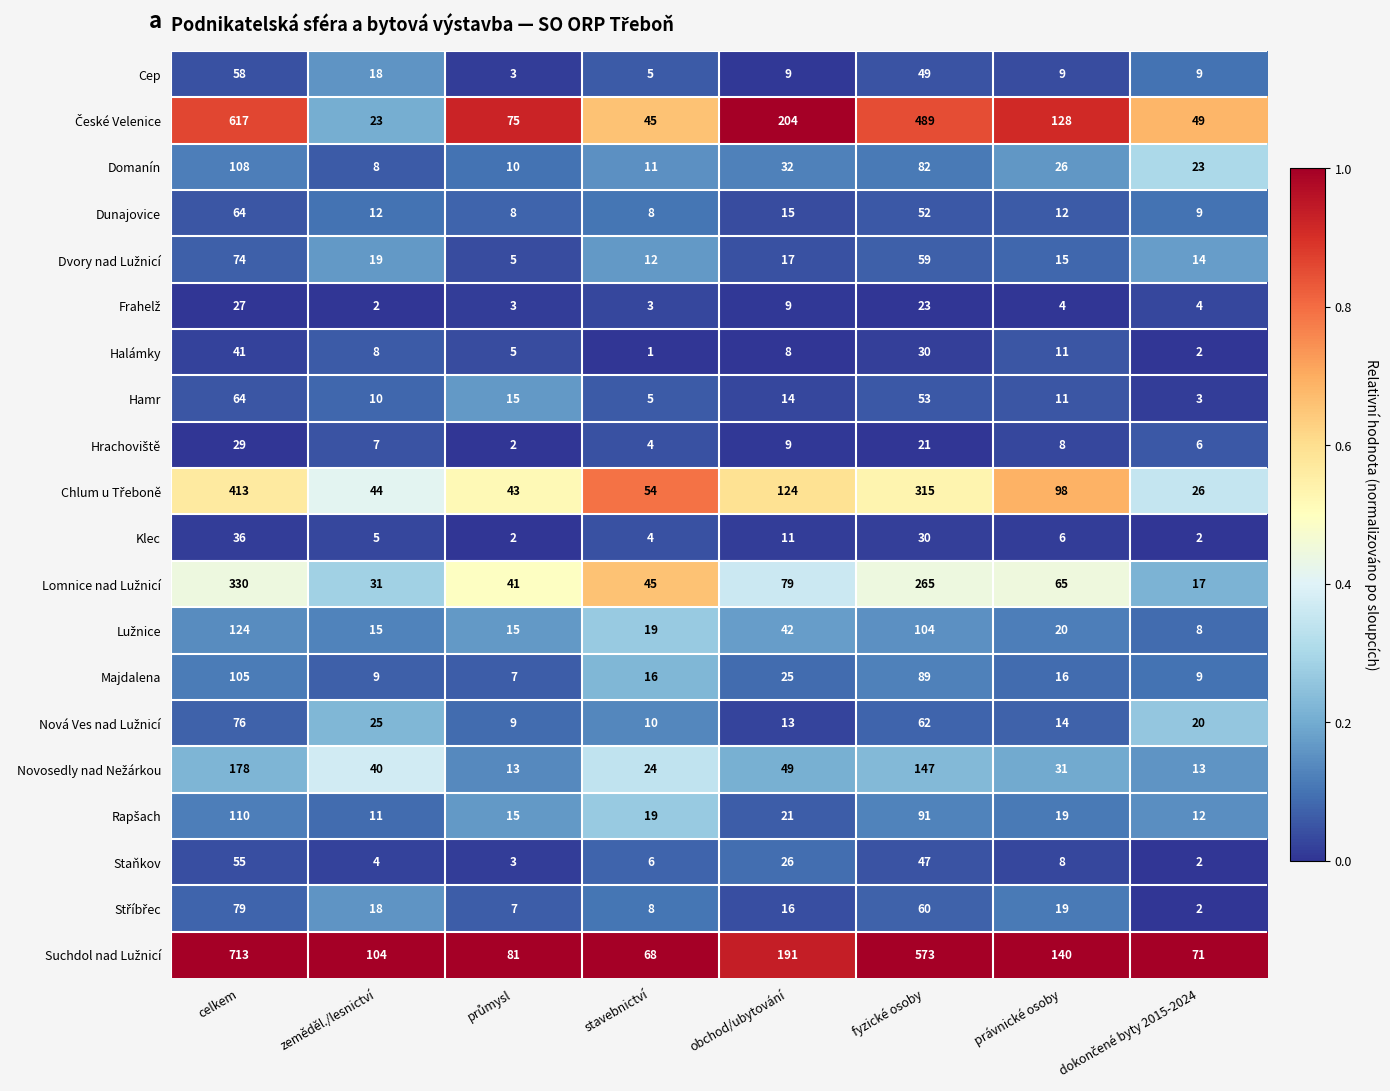

At which category is the sum across all series the highest?

celkem